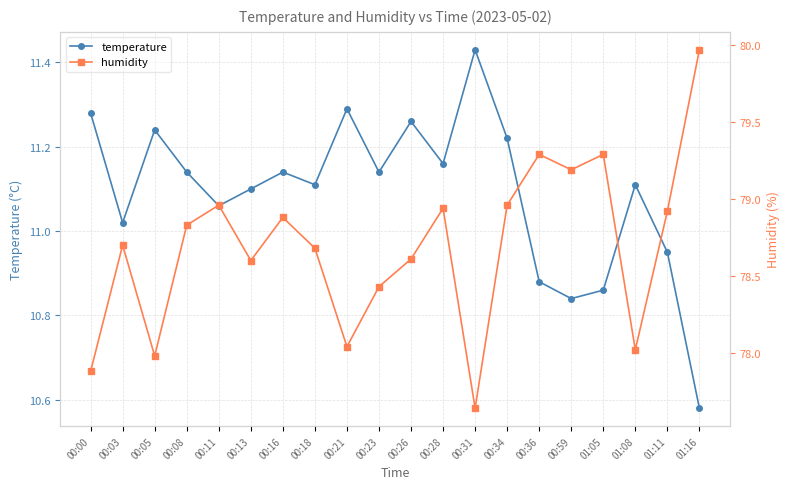

How many values in the humidity series are below 78?

3